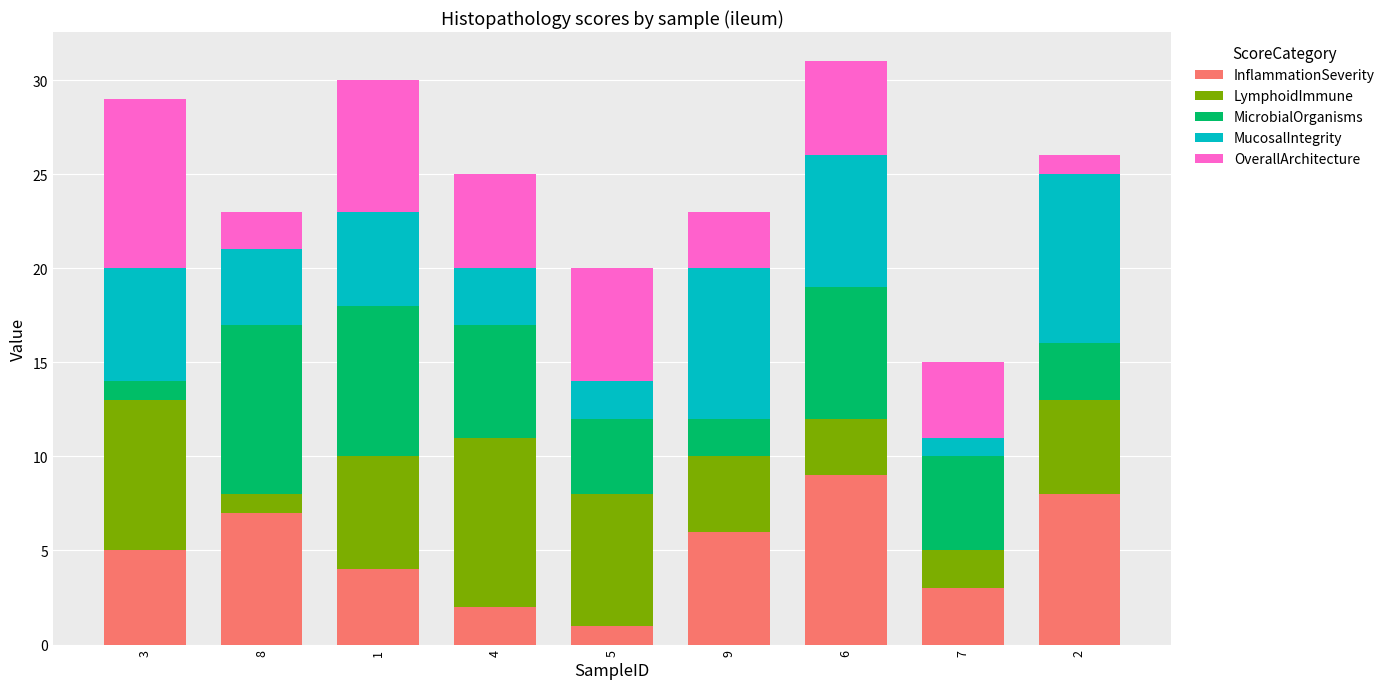

The value of InflammationSeverity at 4 is 2. True or false?

True